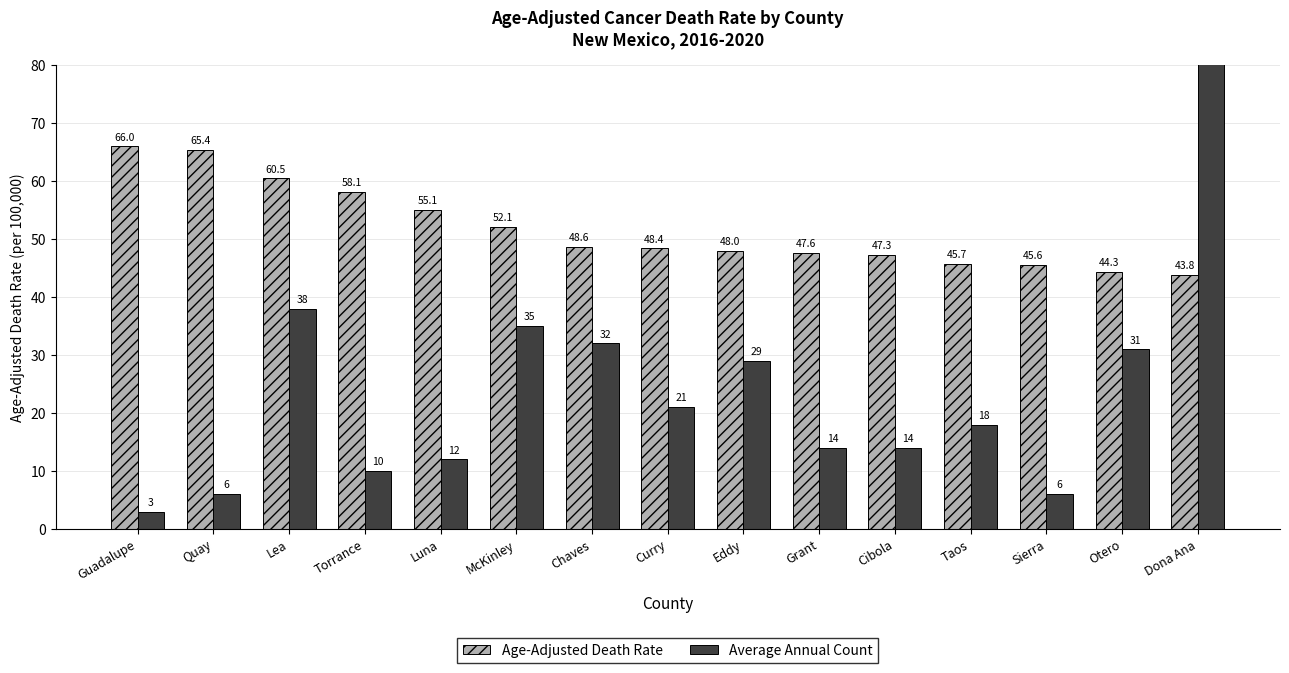

What is the label of the 15th bar from the right?

Guadalupe